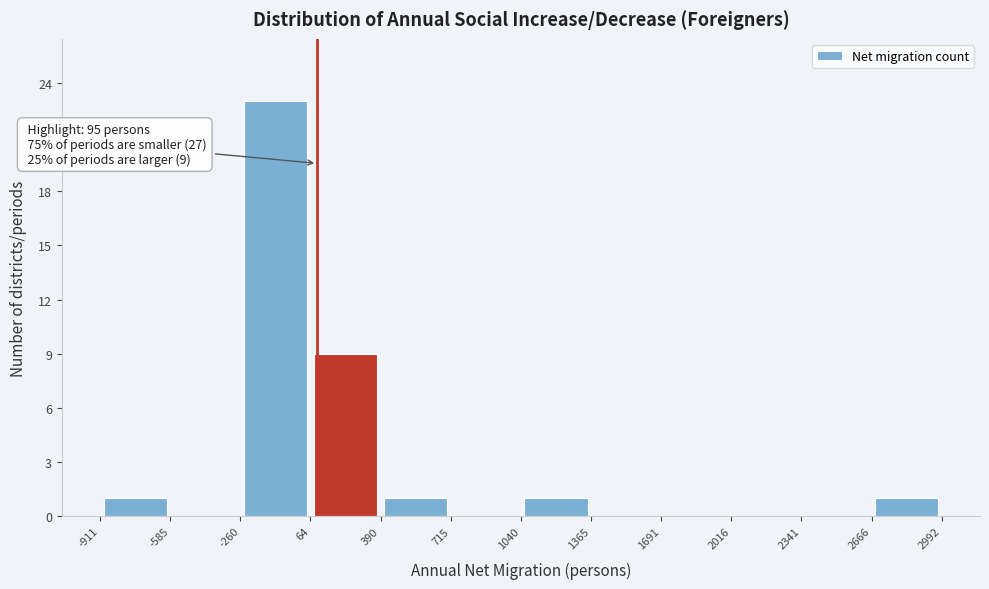

Which range on the x-axis has the tallest bar?

-260 to 64